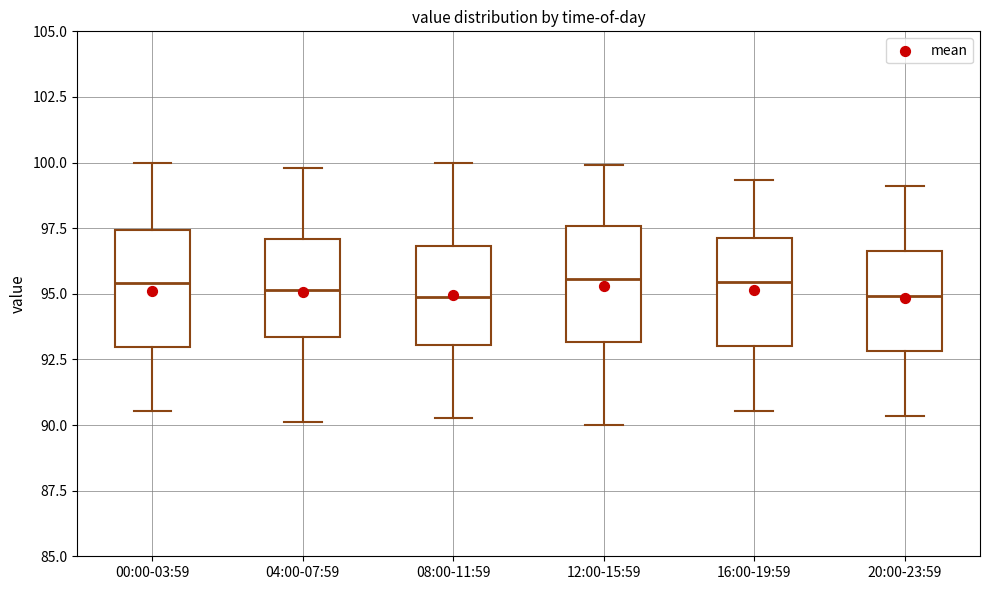

Reading left to right, transcribe this box plot: for each box, give where its median line is, the range the box spans, and where its two whiskers end, as read against the y-axis. The values are not printed on the chart, so give them approximately, as read against the axis.

00:00-03:59: median 95.5, box 93.0 to 97.5, whiskers 90.5 to 100.0
04:00-07:59: median 95.0, box 93.5 to 97.0, whiskers 90.0 to 100.0
08:00-11:59: median 95.0, box 93.0 to 97.0, whiskers 90.5 to 100.0
12:00-15:59: median 95.5, box 93.0 to 97.5, whiskers 90.0 to 100.0
16:00-19:59: median 95.5, box 93.0 to 97.0, whiskers 90.5 to 99.5
20:00-23:59: median 95.0, box 93.0 to 96.5, whiskers 90.5 to 99.0